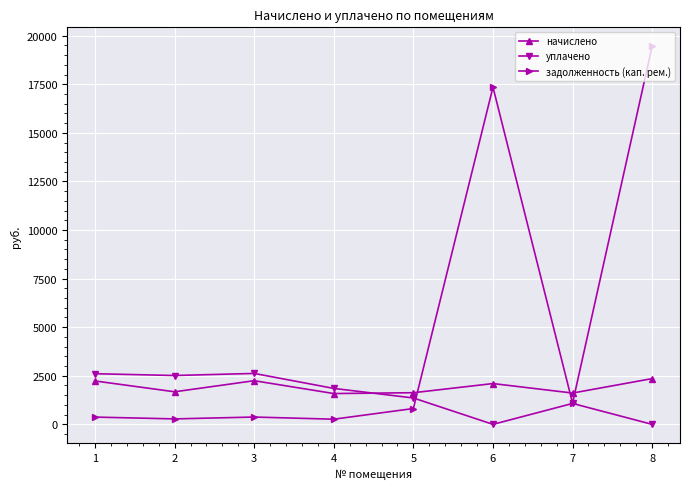

Which series has the largest range (max minus min)?

задолженность (кап. рем.)